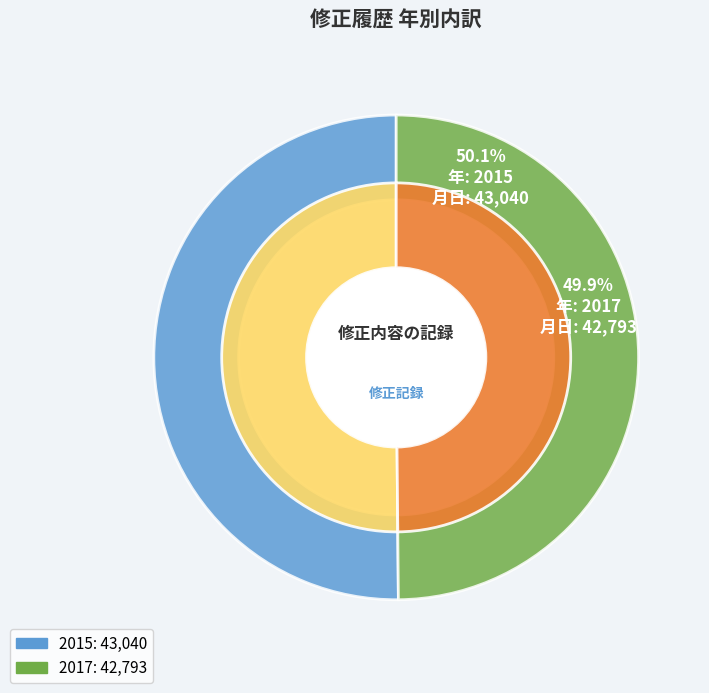

Is it true that 2015 is 59% of the pie?

False